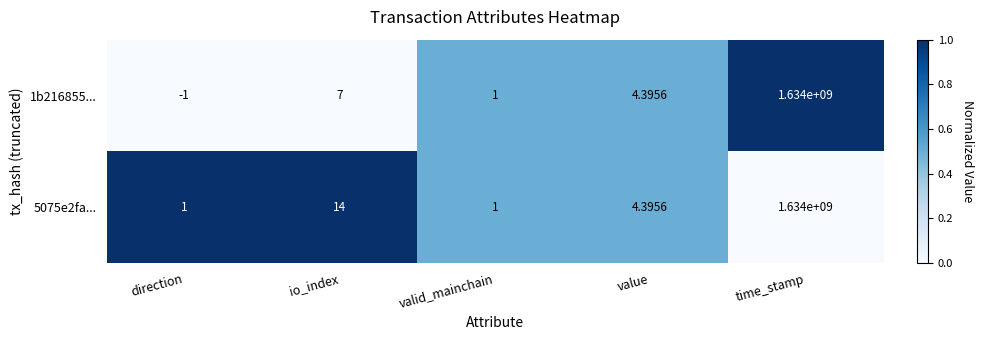

At which category does the chart reach its peak across all series?

time_stamp